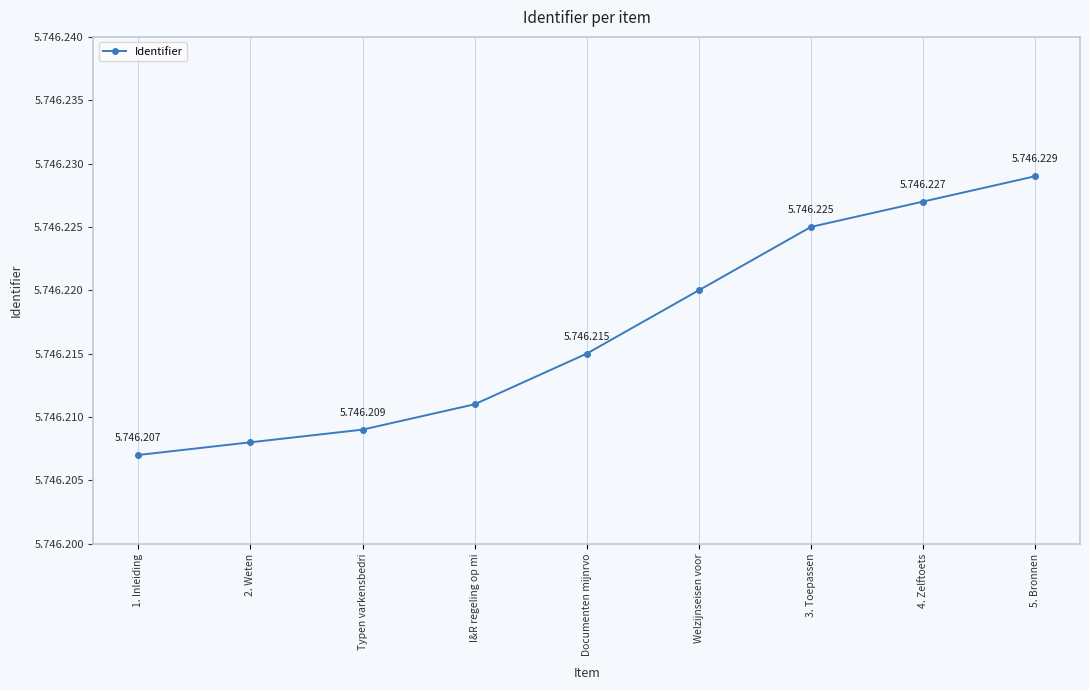

The chart shows a value of 5746215 at Documenten mijnrvo. True or false?

True